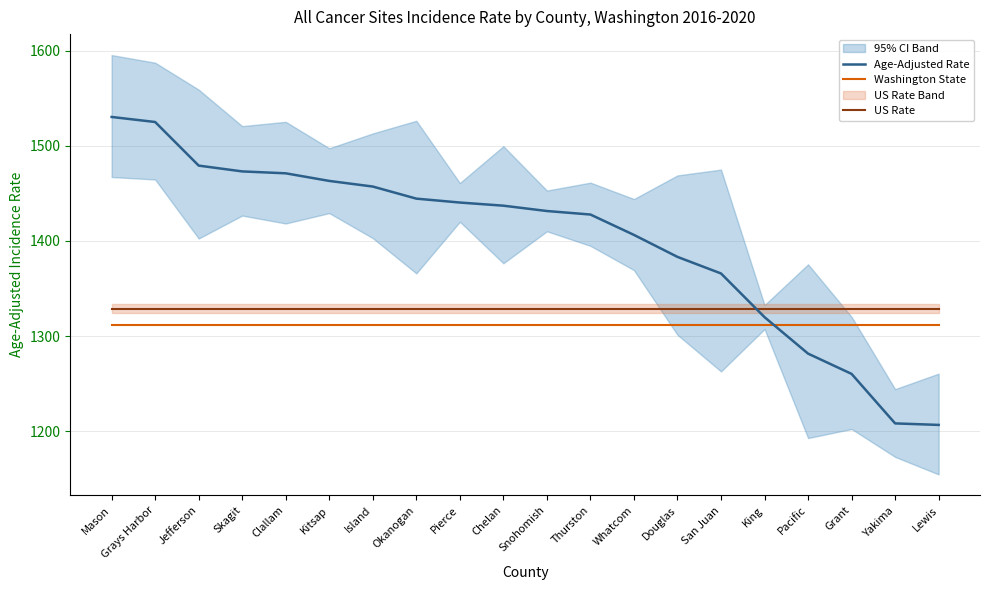

The value of Age-Adjusted Rate at Douglas is 689.6. True or false?

False